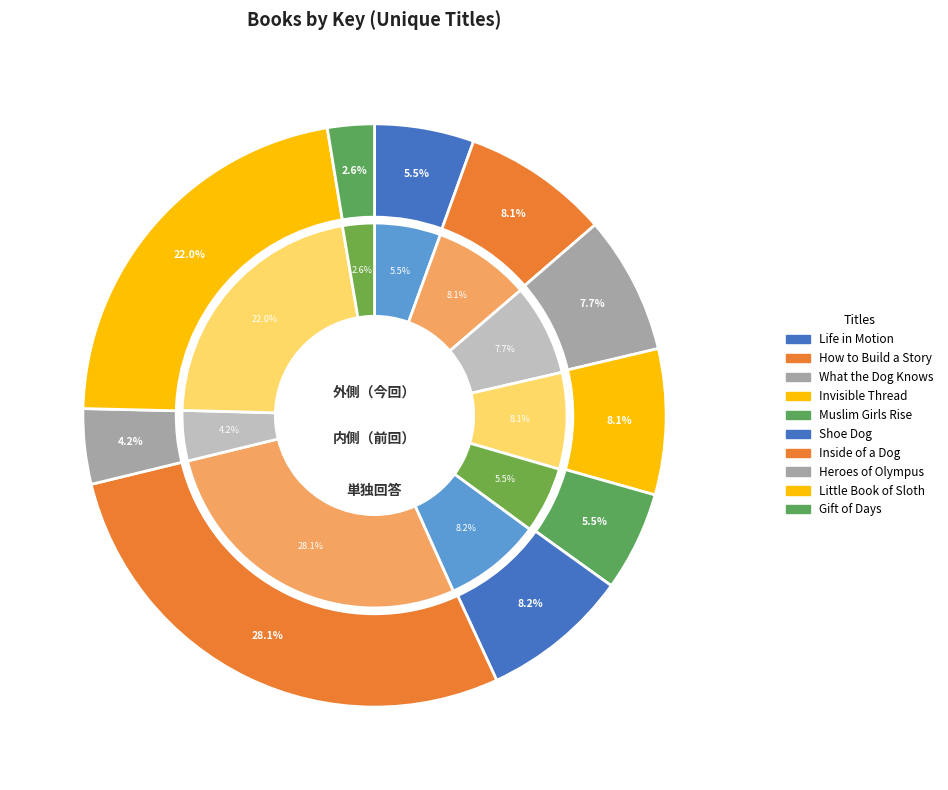

What is the largest slice in the pie chart?

Inside of a Dog